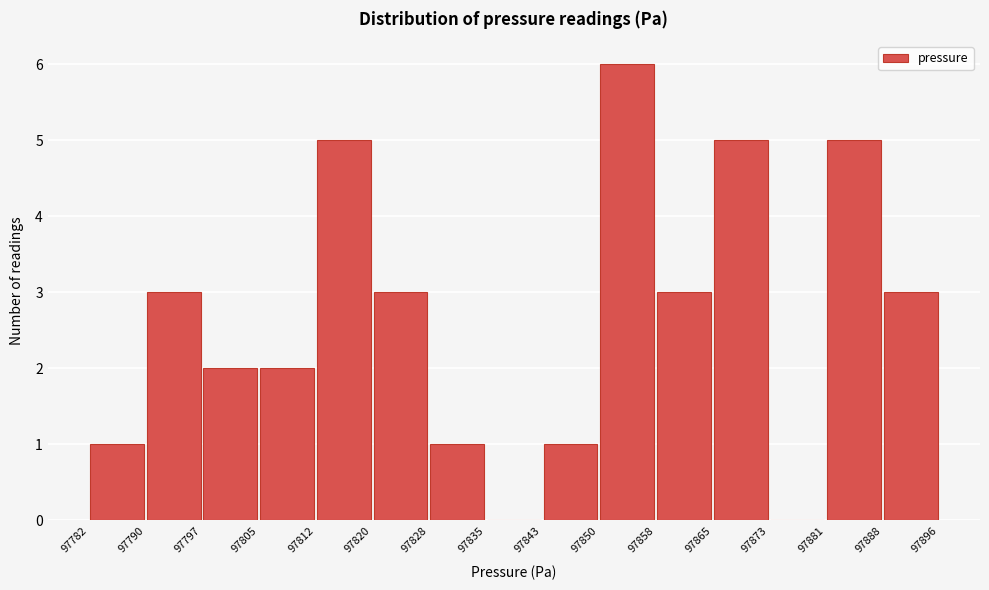

Over which range of the x-axis is the bar tallest?

97850 to 97858